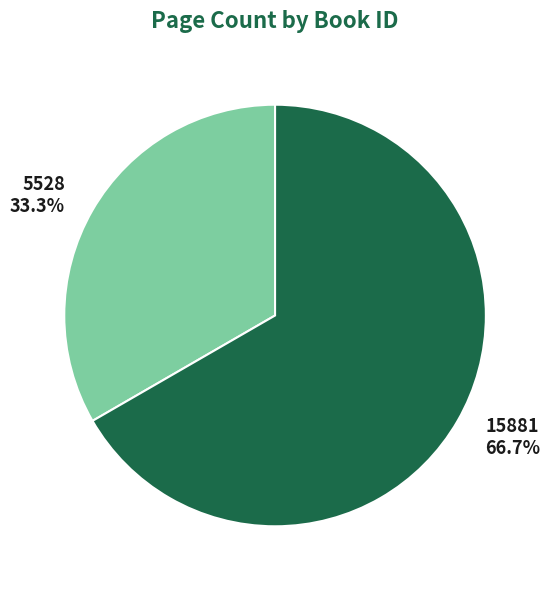

What percentage is the 5528 slice, to the nearest percent?

33%